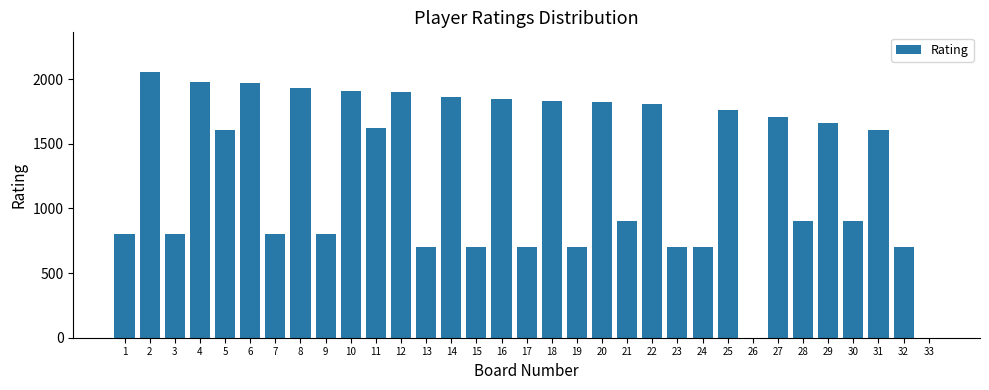

What is the sum of all values?

41694